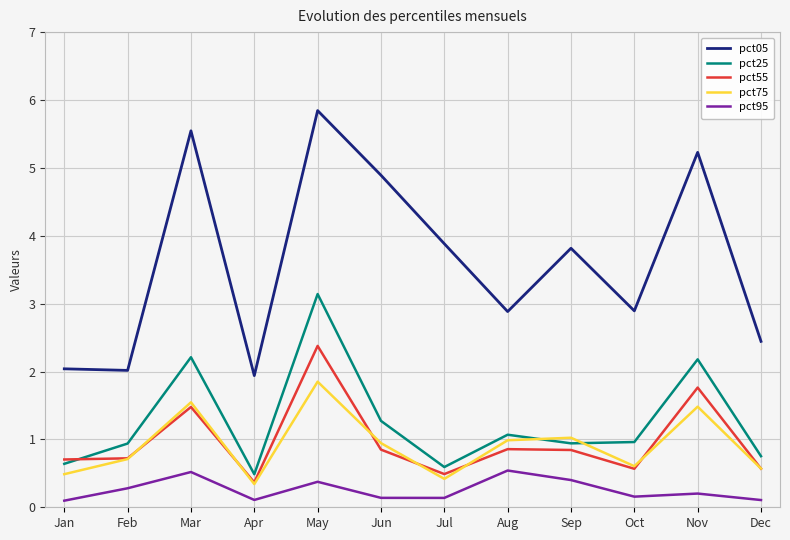

What is the difference between the pct55 values at Oct and Jun?

0.3